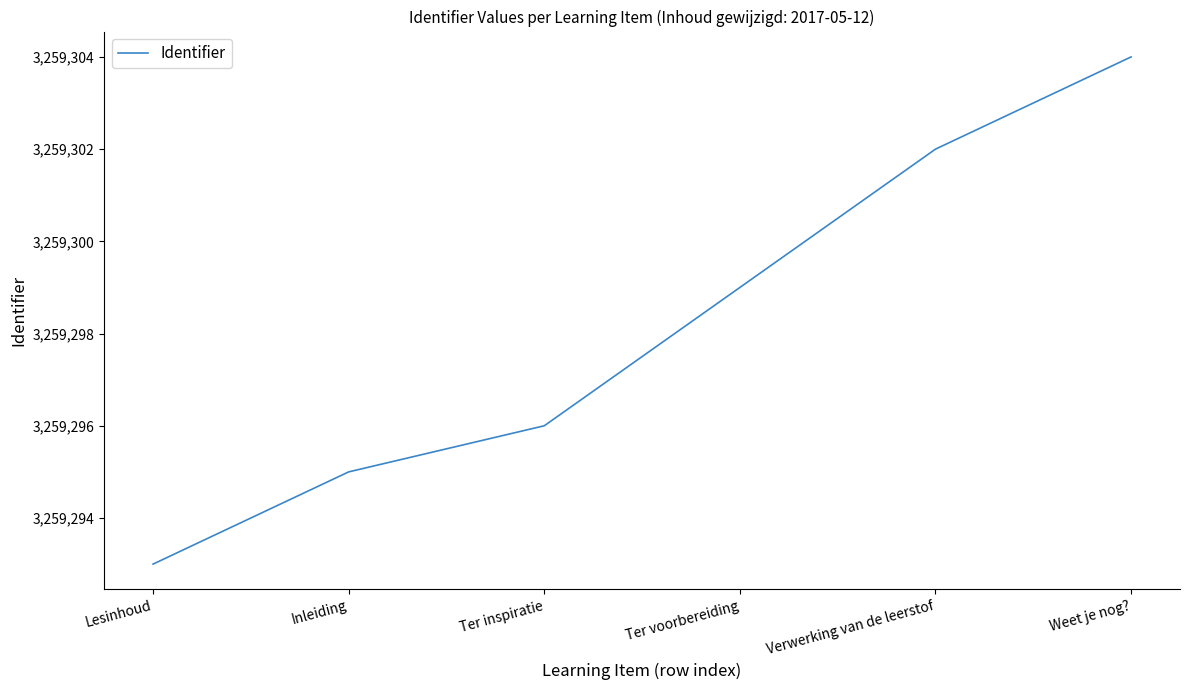

What position from the left is Inleiding?

2